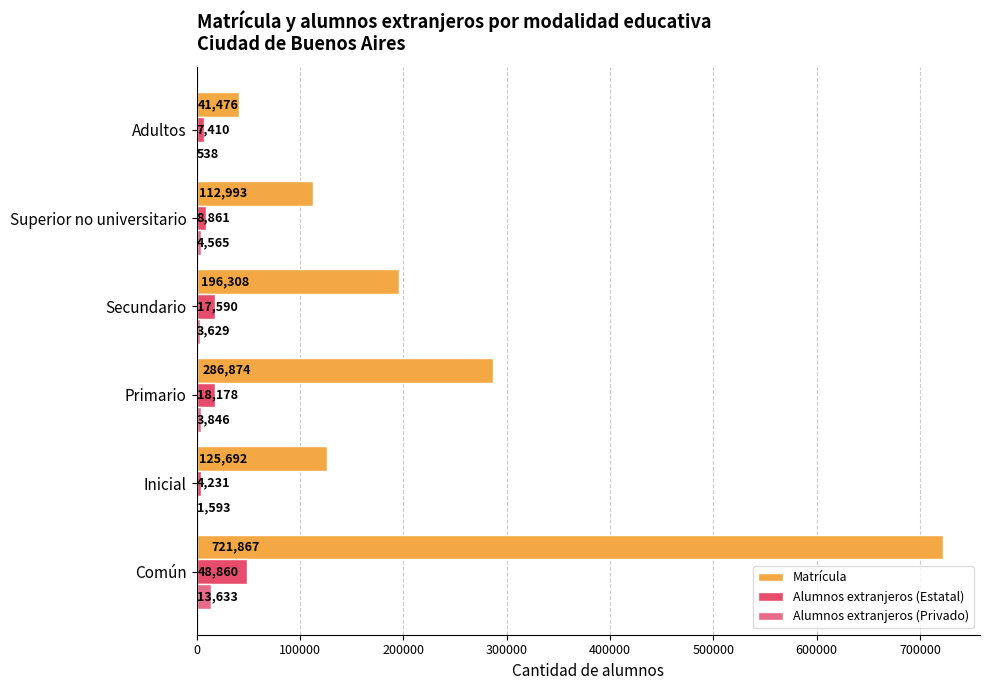

Which series has the largest total across all categories?

Matrícula